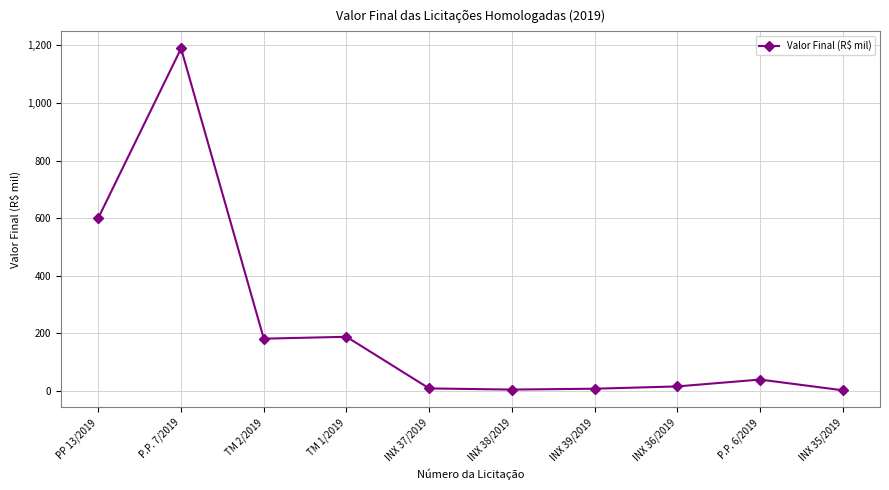

Where is the first local maximum?

P.P. 7/2019